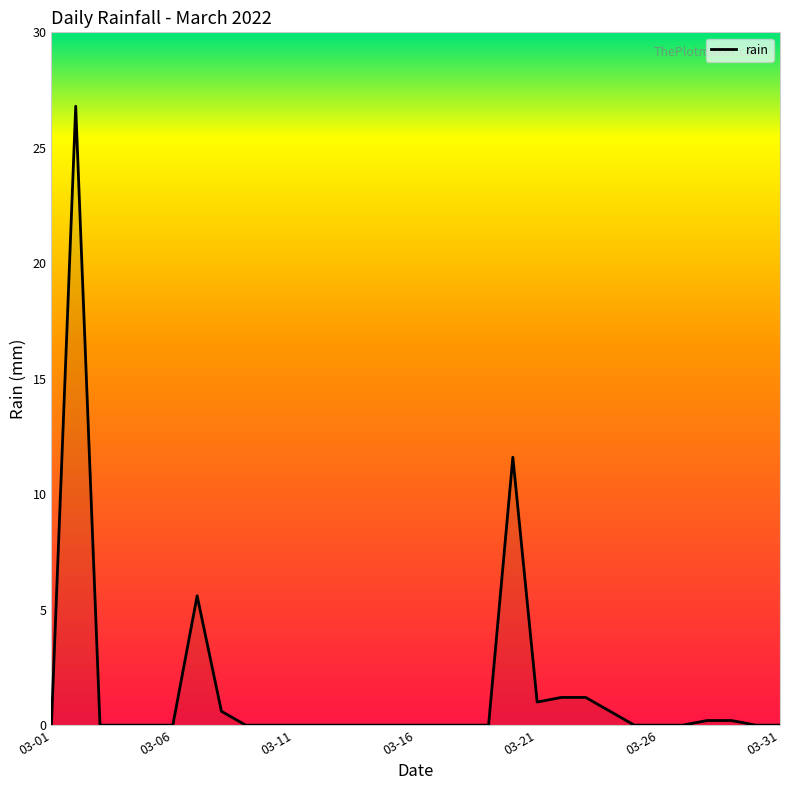

What is the difference between the maximum and minimum values?

26.8